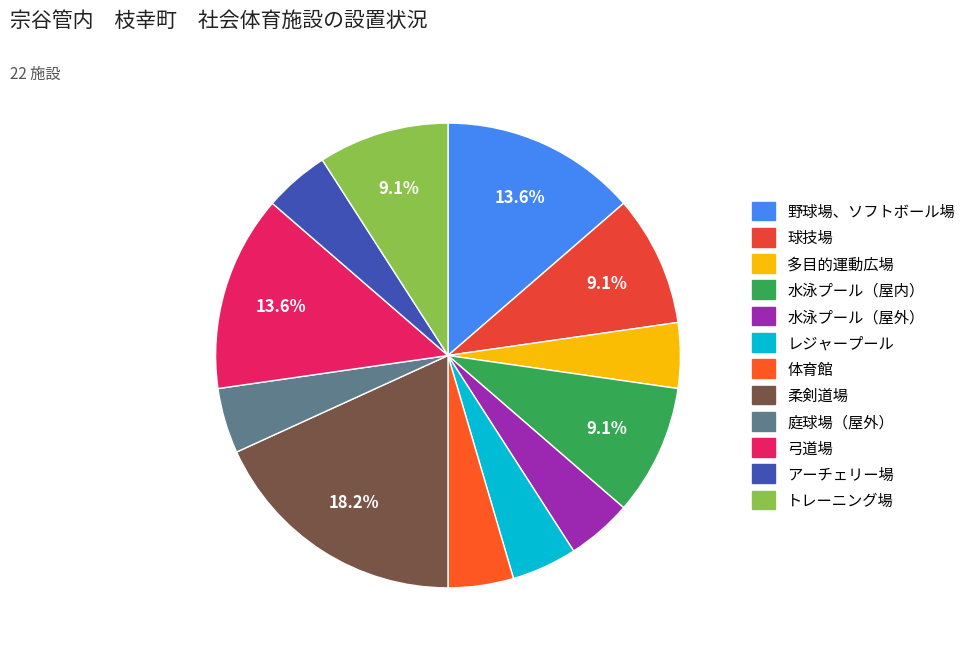

Is there any slice that represents more than half of the pie?

No